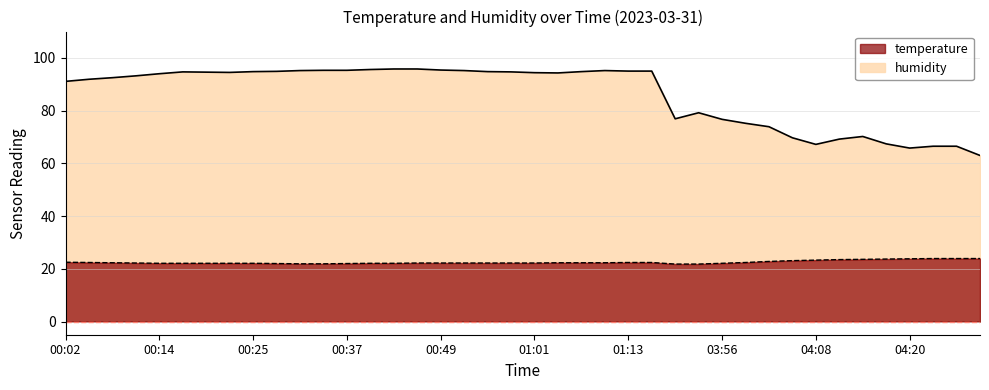

The humidity series shows 67.2 at 04:08. True or false?

True